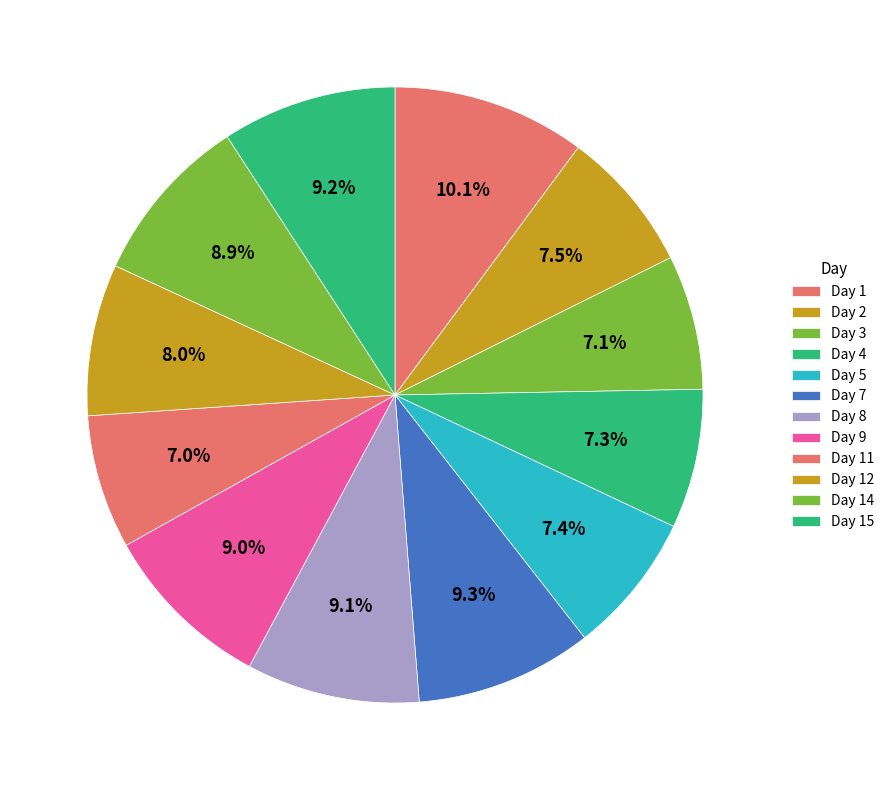

Is the sum of Day 11 and Day 8 greater than half?

No